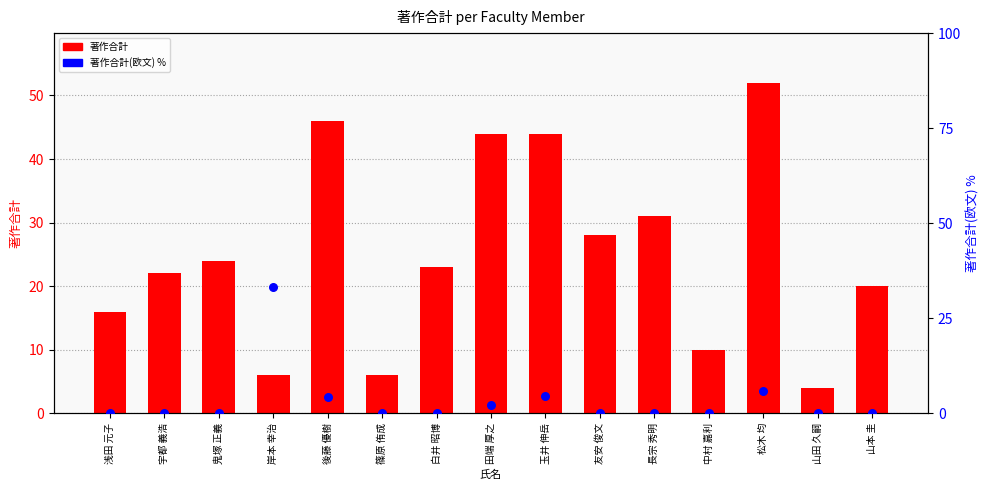

What are all the series names shown in the legend?

著作合計, 著作合計(欧文) %